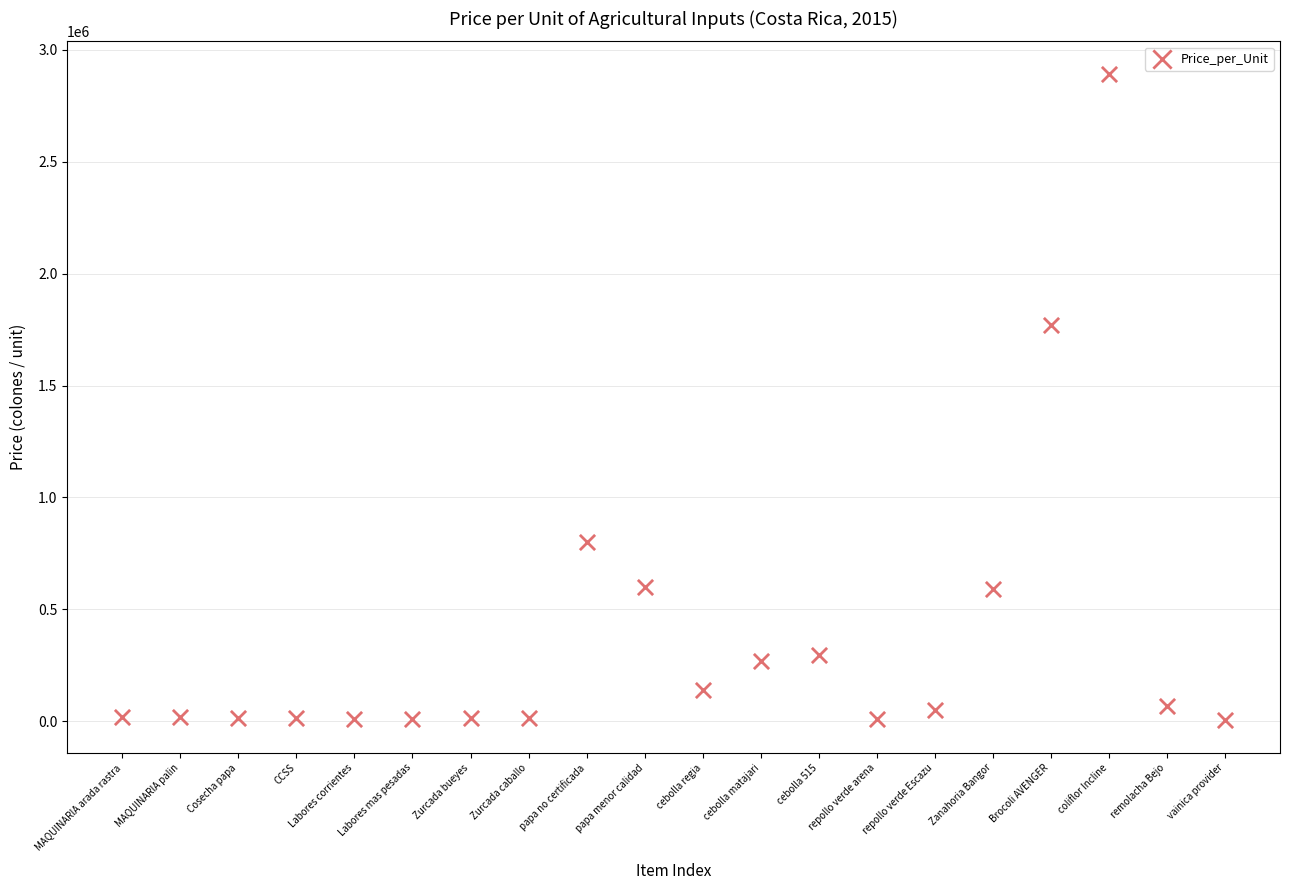

What is the range of Y values (max minus min)?

2890222.0